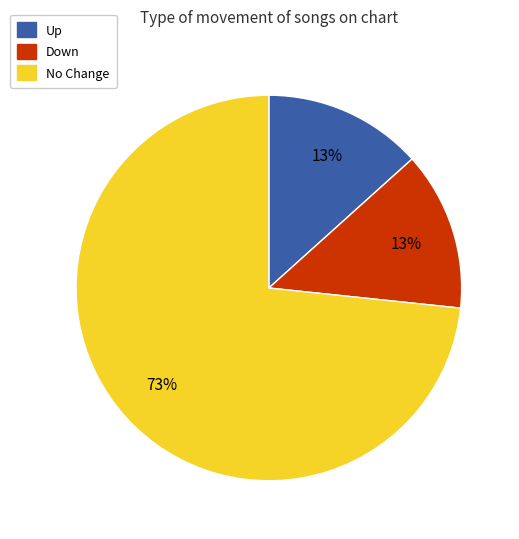

To the nearest percent, what is the average slice percentage?

33%